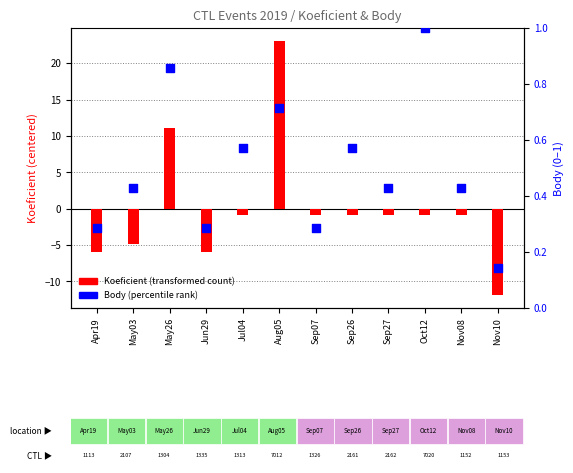

Which series reaches the maximum Y coordinate?

Koeficient (centered)